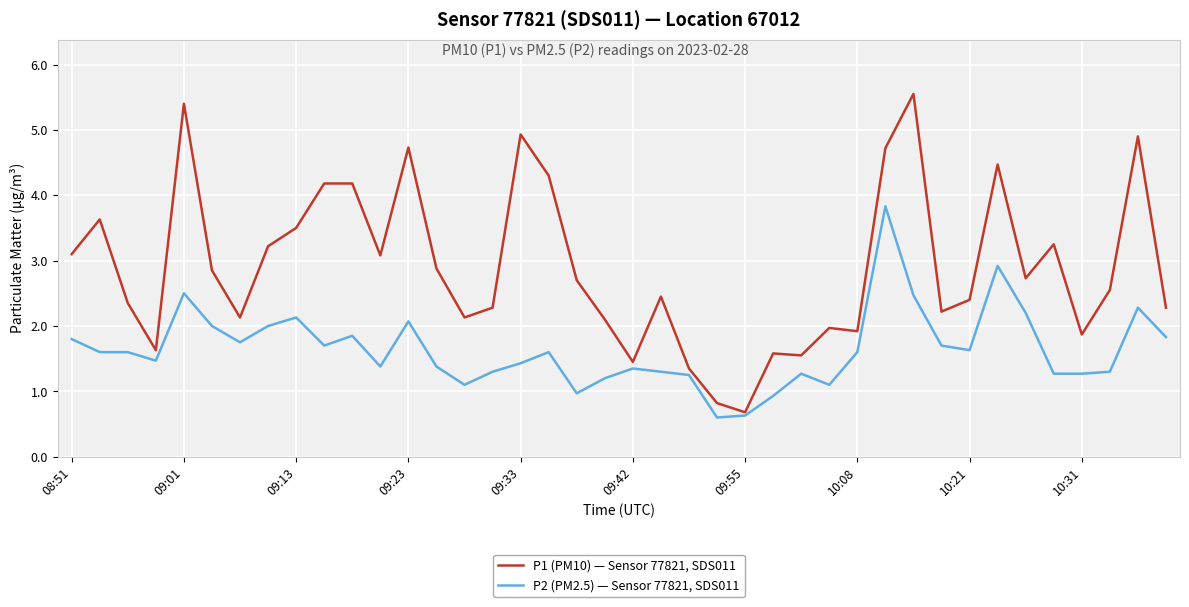

Rank the series by their maximum value, from lowest to highest.

P2 (PM2.5) — Sensor 77821, SDS011, P1 (PM10) — Sensor 77821, SDS011